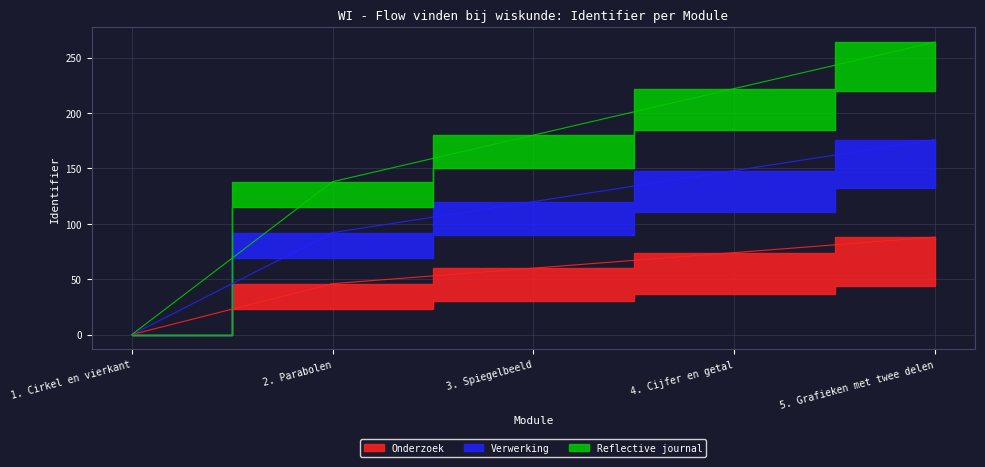

What is the label of the 1st point from the left?

1. Cirkel en vierkant